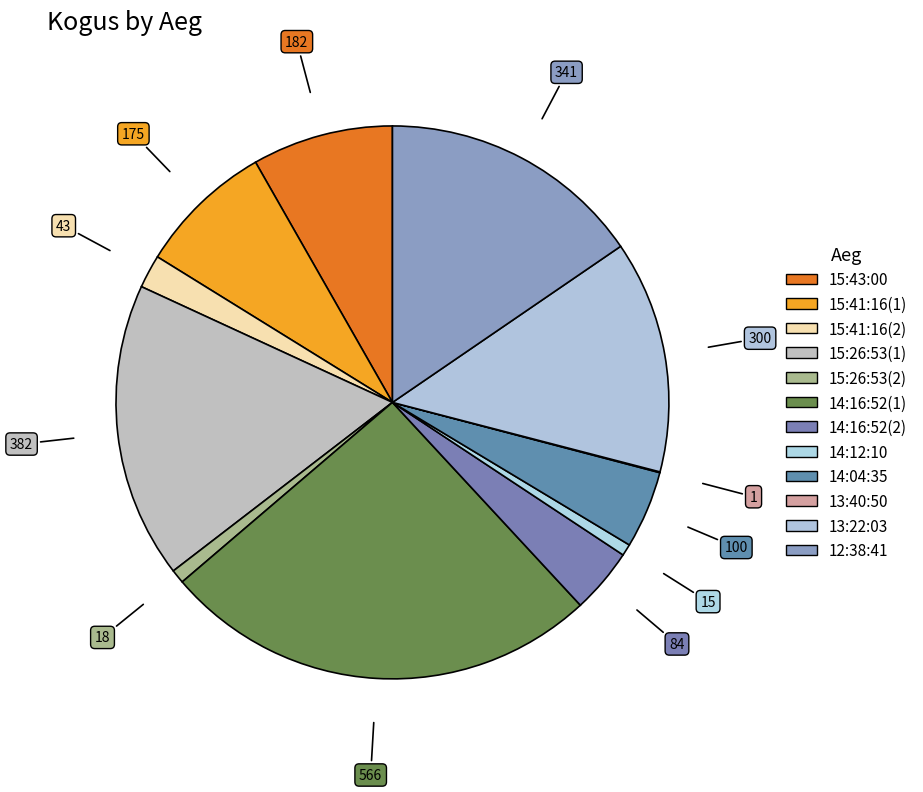

To the nearest percent, what percentage of the pie is 15:41:16(1)?

8%